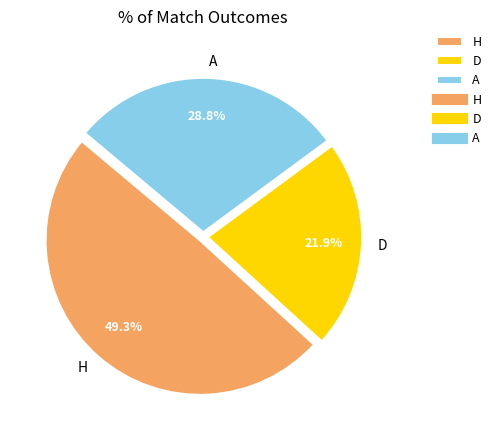

Which has a higher value, H or D?

H